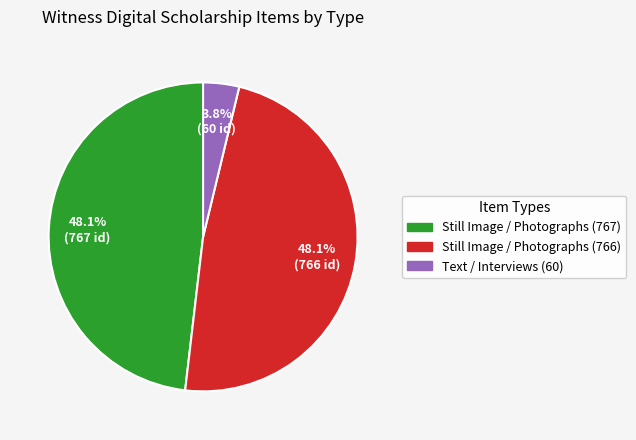

Does any single category account for the majority?

No